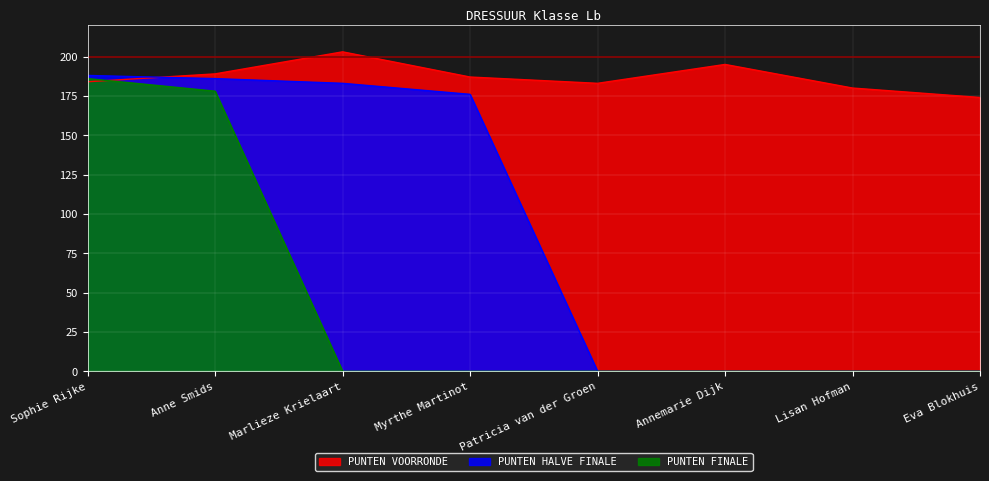

How many lines are shown in the chart?

3